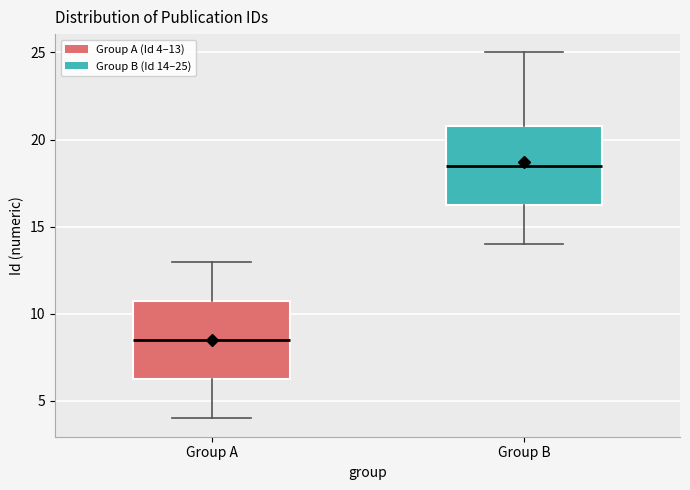

Which box has the highest median line?

Group B